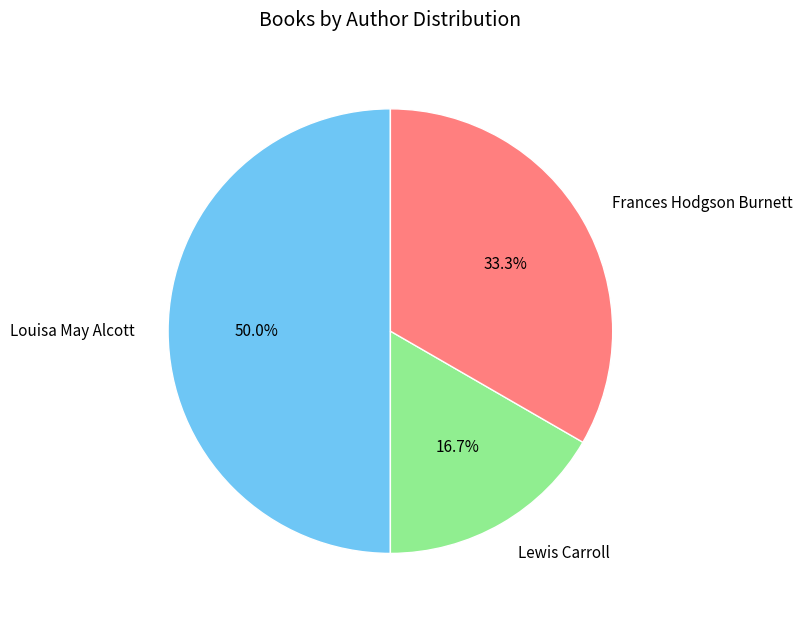

Does Frances Hodgson Burnett represent more than half of the total?

No